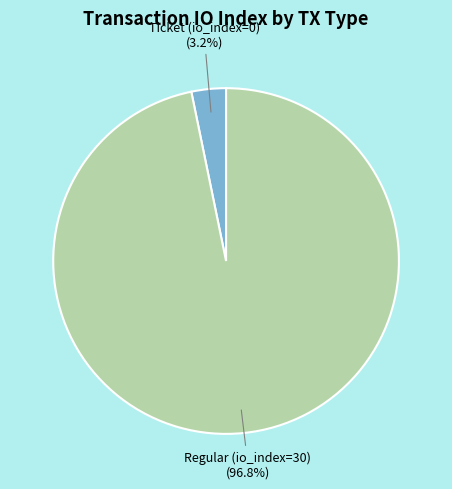

How many segments does this pie chart have?

2